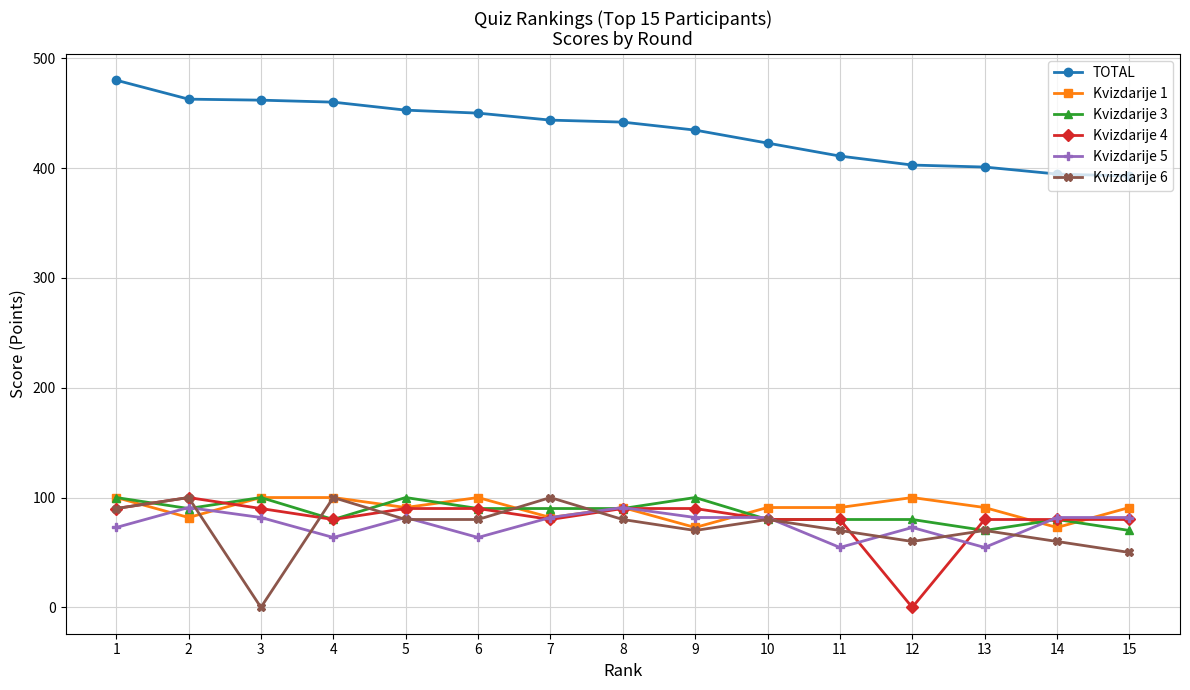

What are all the series names shown in the legend?

TOTAL, Kvizdarije 1, Kvizdarije 3, Kvizdarije 4, Kvizdarije 5, Kvizdarije 6